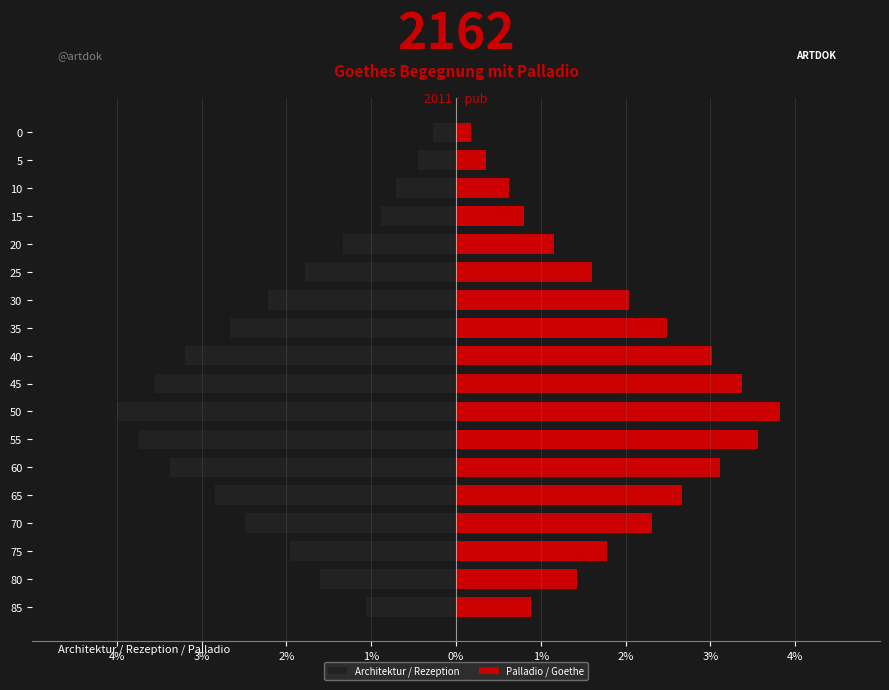

At 55, list the series in order from largest to smallest.

Palladio / Goethe, Architektur / Rezeption